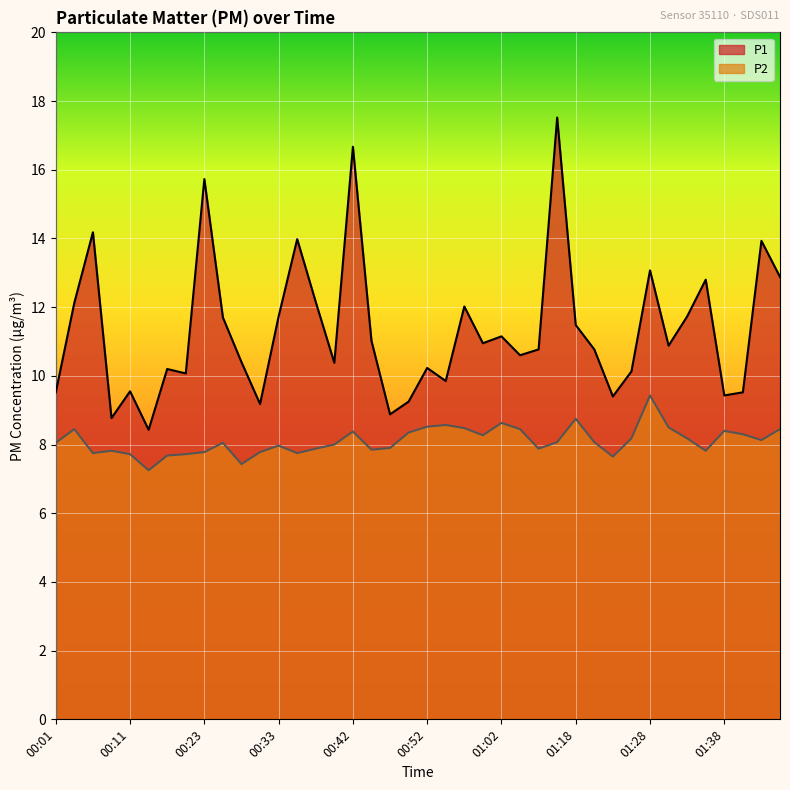

What is the value of the P1 point at the 16th from the left?

10.4